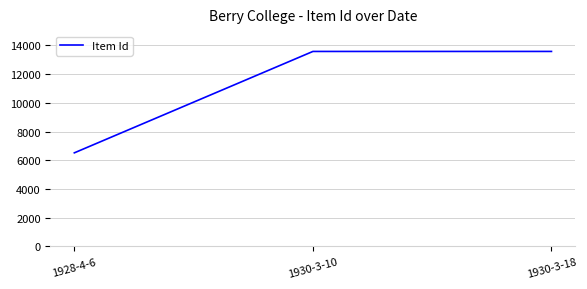

Does the chart have visible grid lines?

Yes